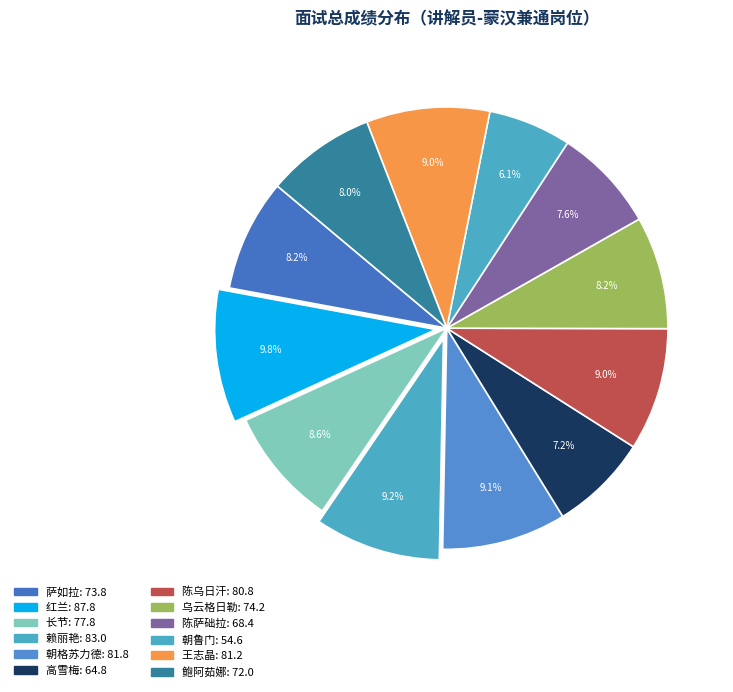

Which category has the smallest portion of the pie?

朝鲁门